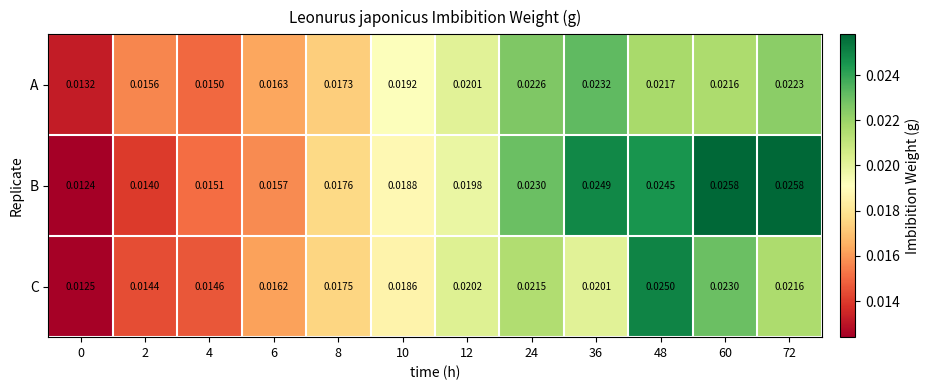

List the series in order of their peak value, highest first.

B, C, A